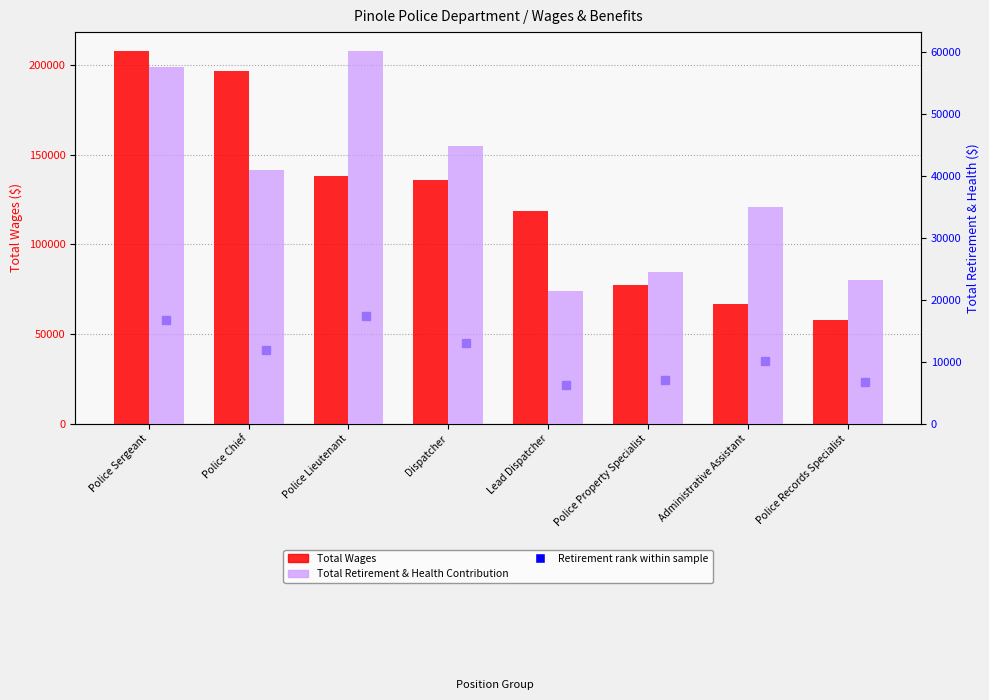

Which has a higher value, Police Property Specialist or Dispatcher?

Dispatcher